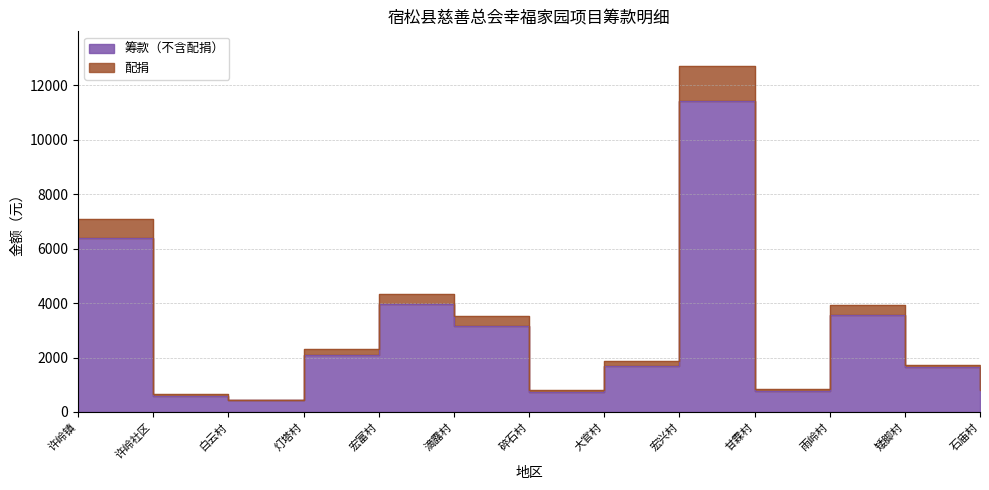

Is it true that 配捐 equals 1836.5 at 雨岭村?

False